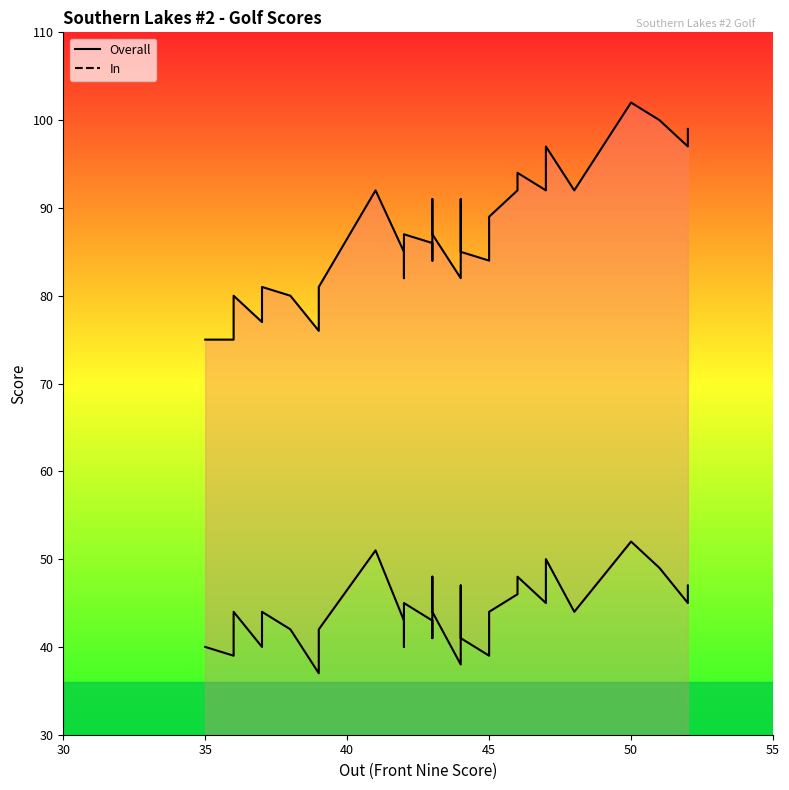

Where is the first local minimum for In?

35